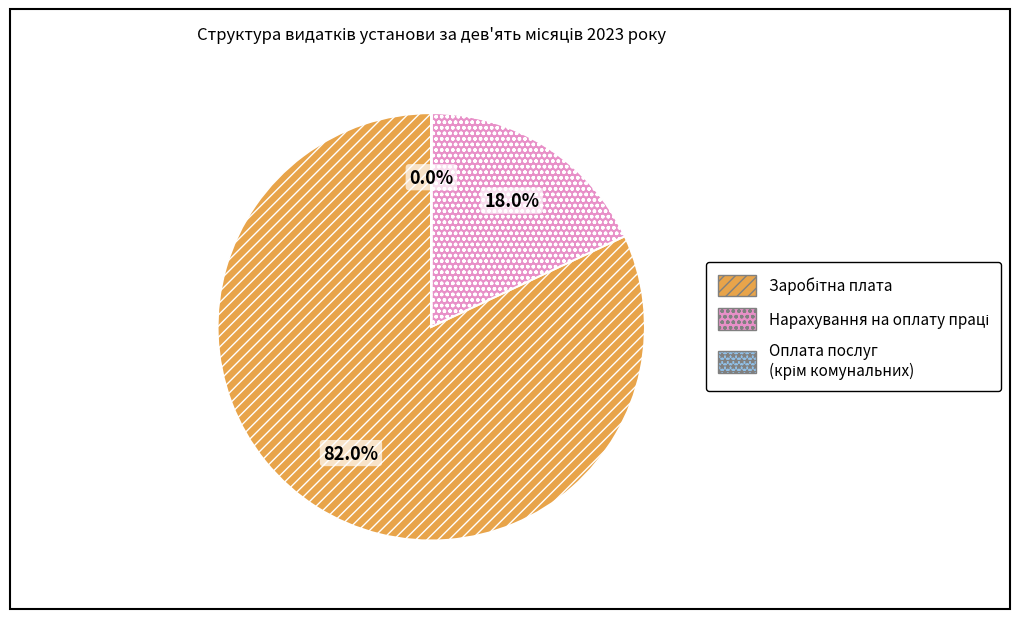

Is there a majority slice in this chart?

Yes